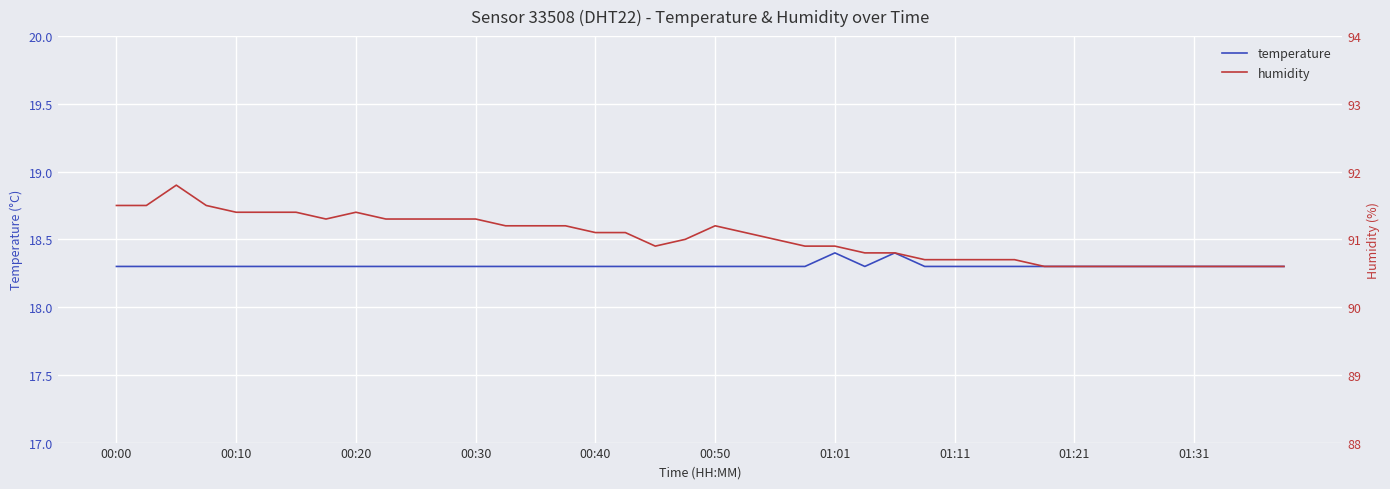

In humidity, how many points are lower than both neighbors (excluding endpoints)?

2